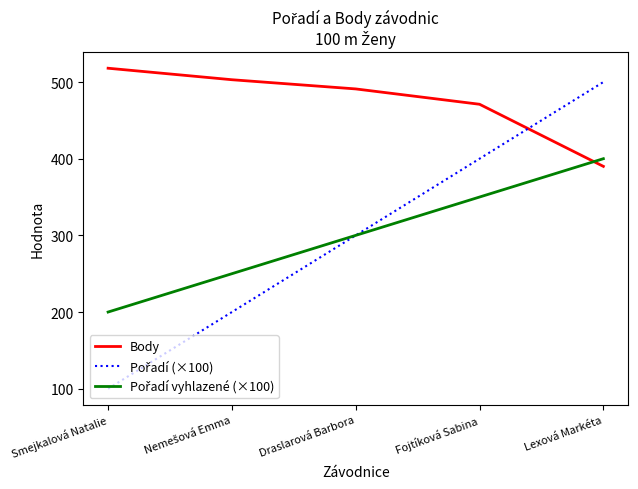

The Body series shows 390 at Lexová Markéta. True or false?

True